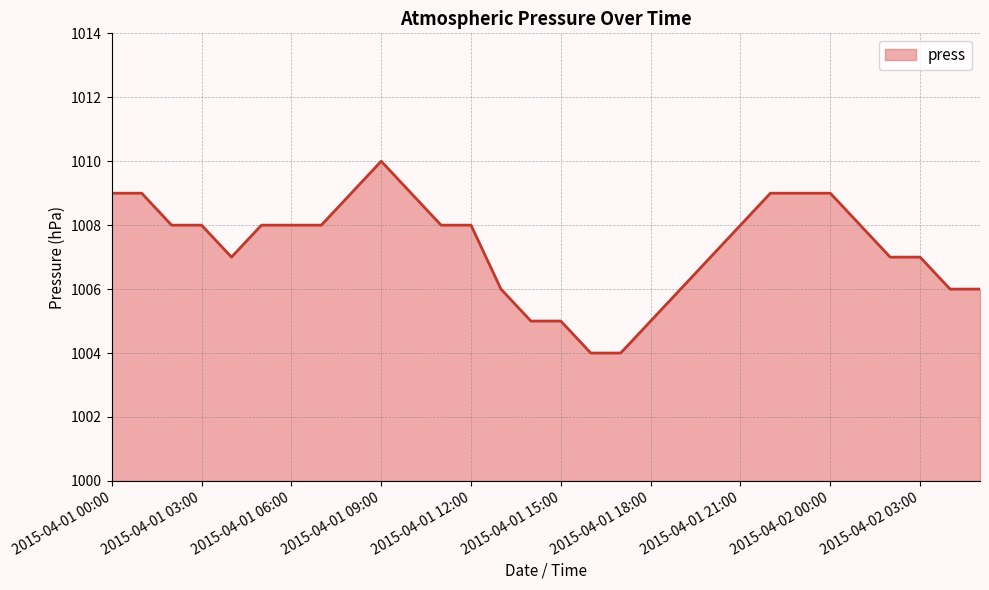

What is the difference between the maximum and minimum values?

6